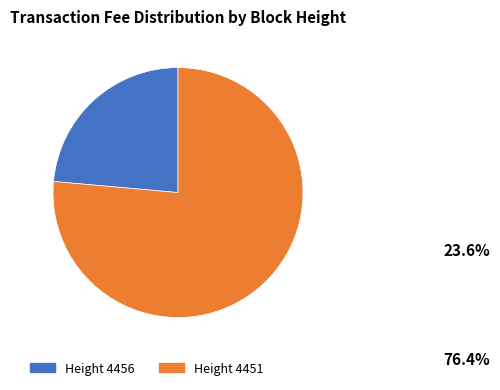

Which category has the smallest portion of the pie?

4456